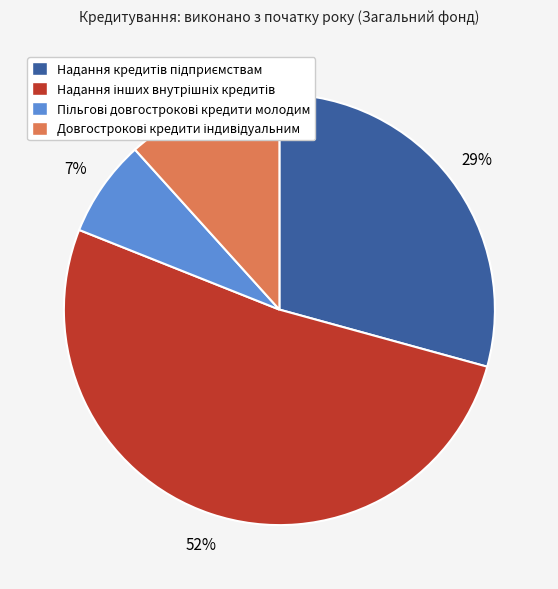

Is there any slice that represents more than half of the pie?

Yes